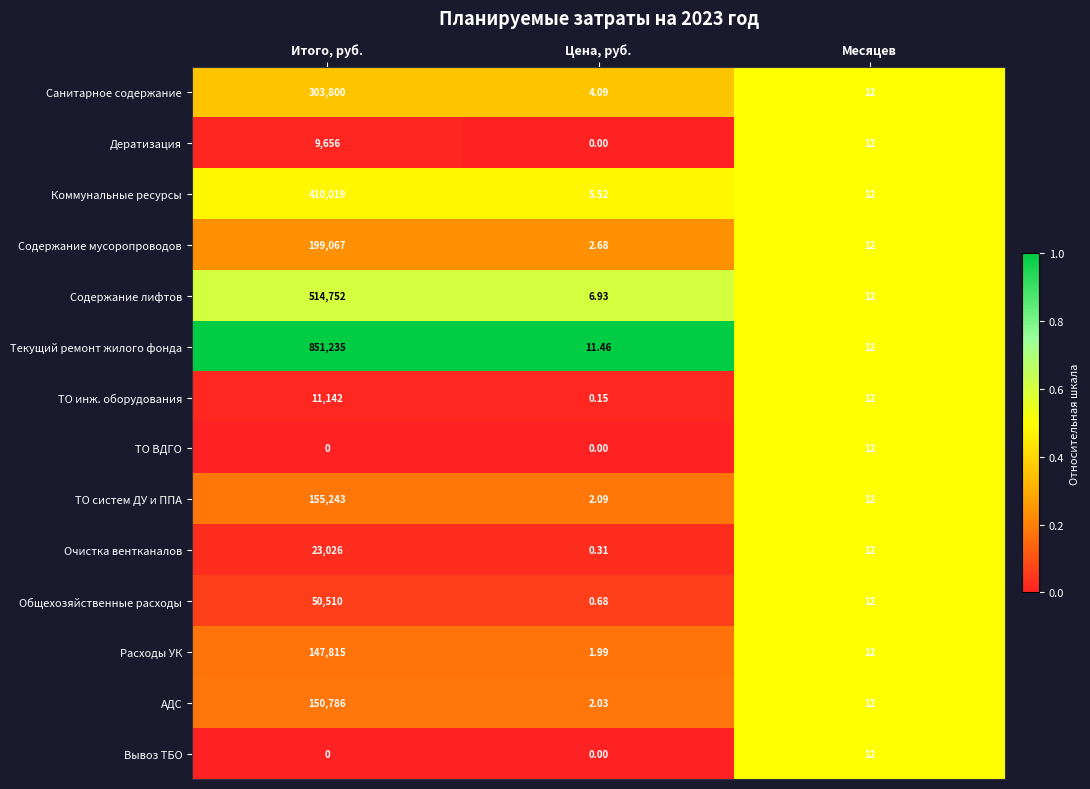

Which series has the largest range (max minus min)?

Текущий ремонт жилого фонда